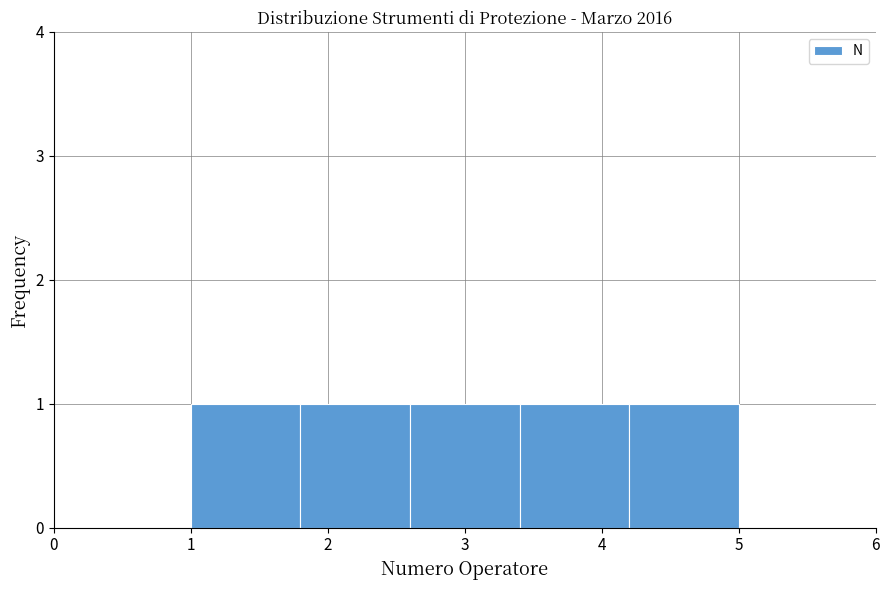

What is the height of the bar covering 1.8 to 2.6 on the x-axis? The values are not printed on the chart, so give them approximately, as read against the axis.

1